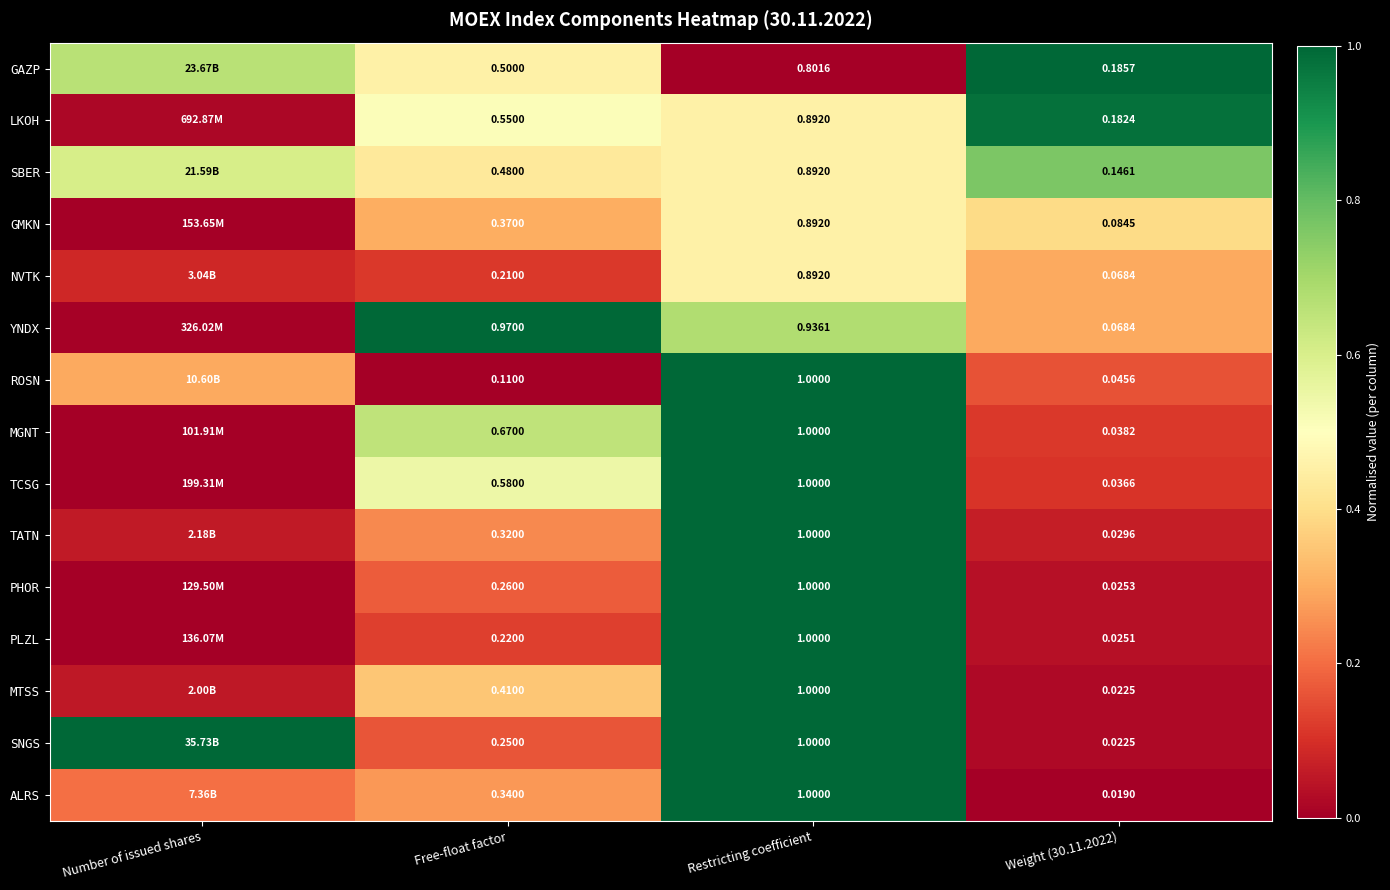

Rank the series at Free-float factor from highest to lowest value.

YNDX, MGNT, TCSG, LKOH, GAZP, SBER, MTSS, GMKN, ALRS, TATN, PHOR, SNGS, PLZL, NVTK, ROSN